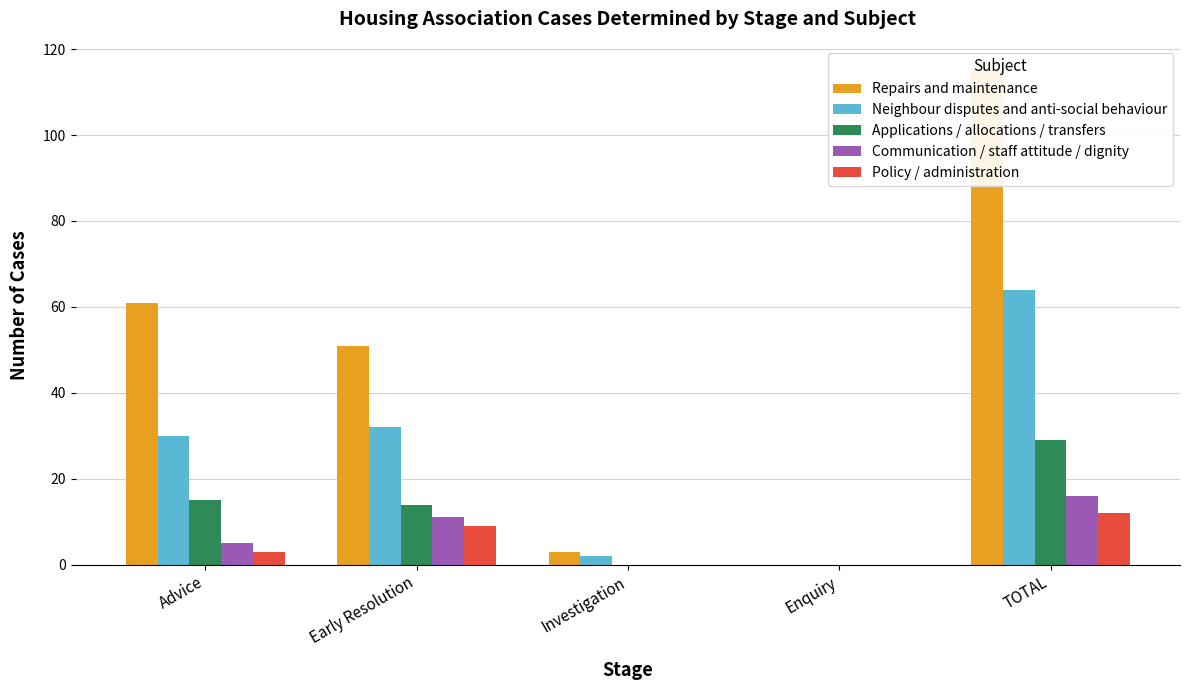

Count the number of categories in the chart.

5